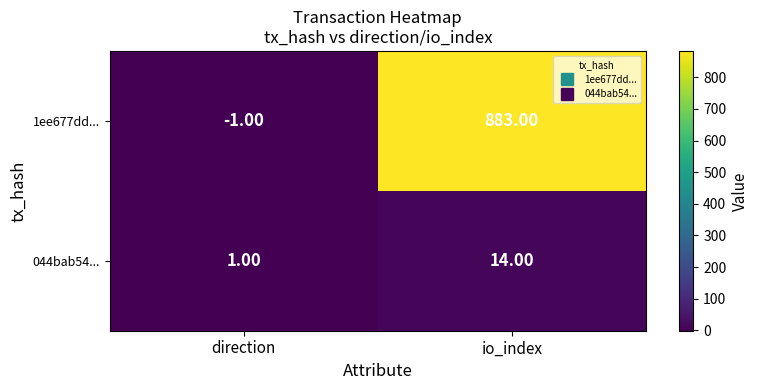

Which series has the largest range (max minus min)?

1ee677dd...